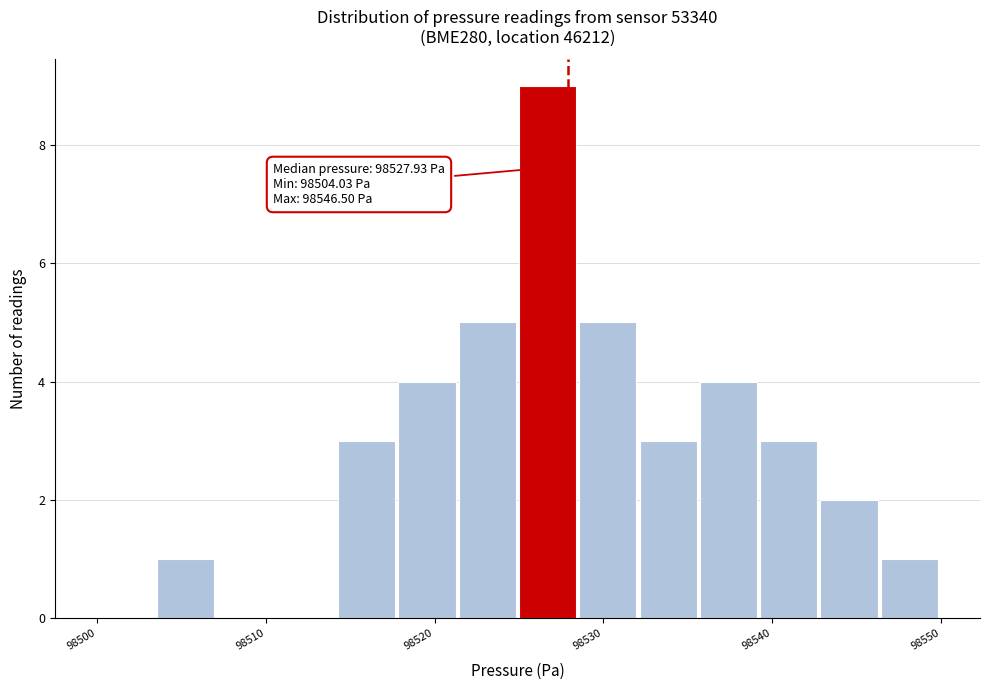

Read against the x-axis, roughly where is the centre of the tallest bar?

98527